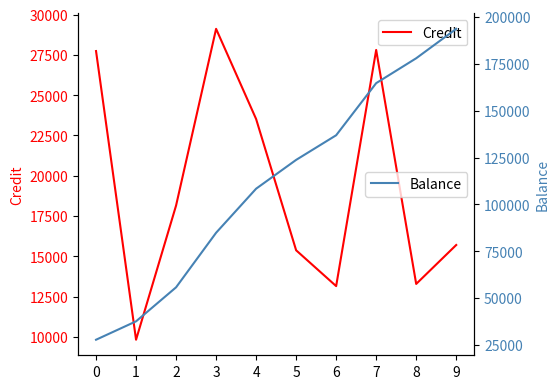

At which label does Balance first exceed 123723?

5